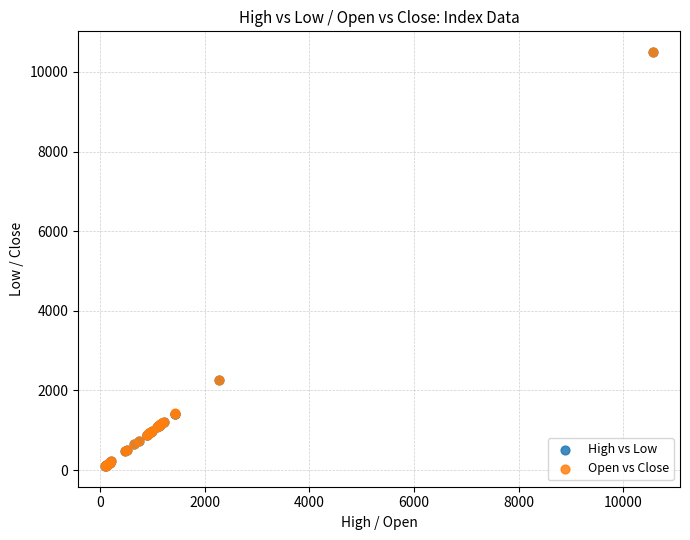

Which series has the largest Y range (max minus min)?

Open vs Close